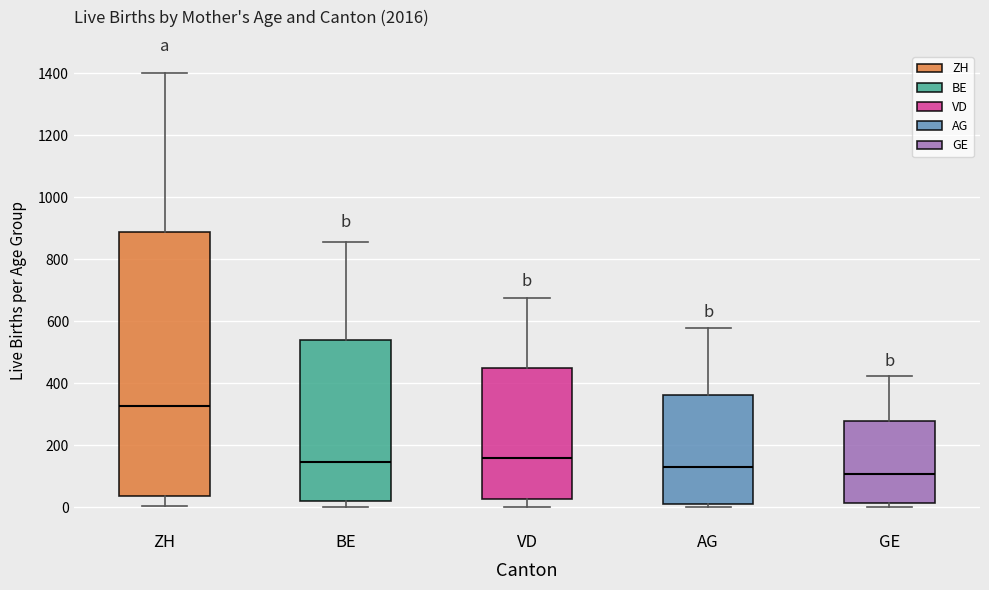

Which box has the lowest median line?

GE